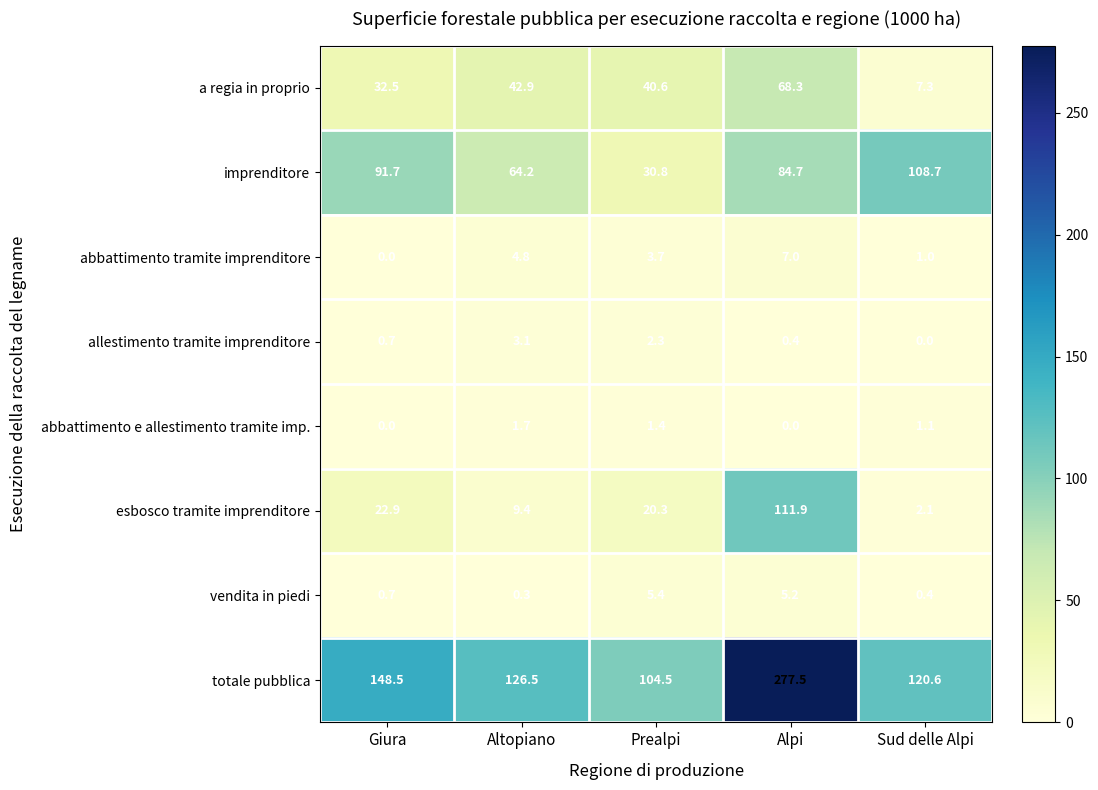

What is the greatest value displayed?

277.5